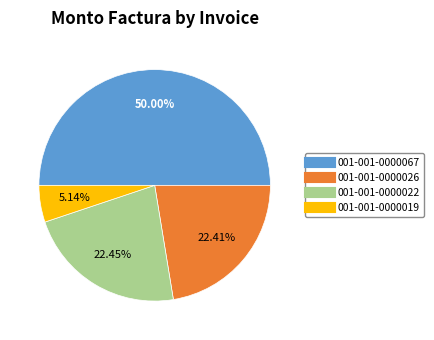

To the nearest percent, what is the combined percentage of 001-001-0000019 and 001-001-0000067?

55%